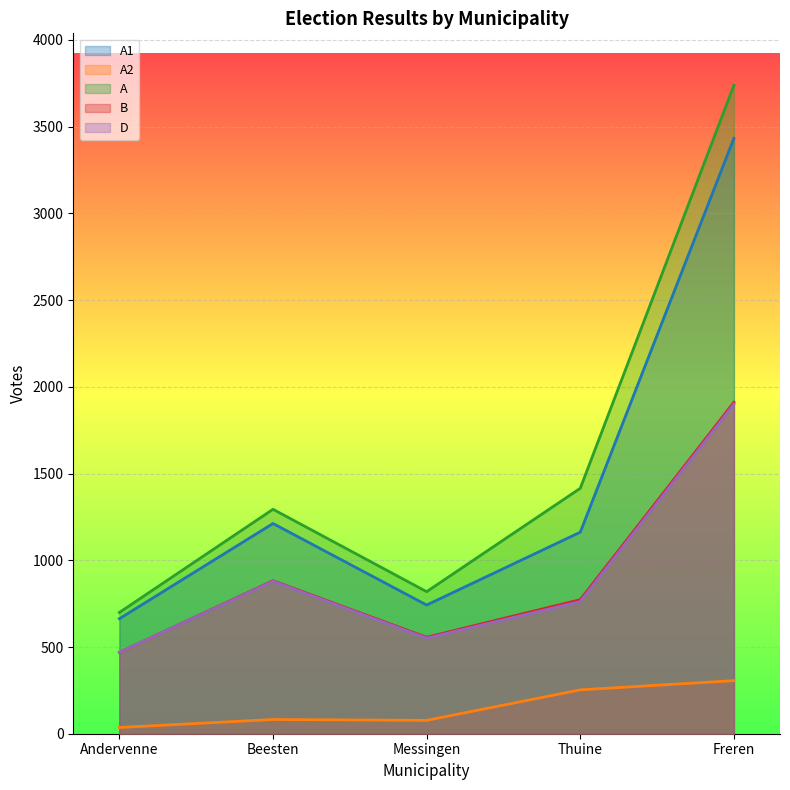

True or false: D and A intersect in this chart.

False